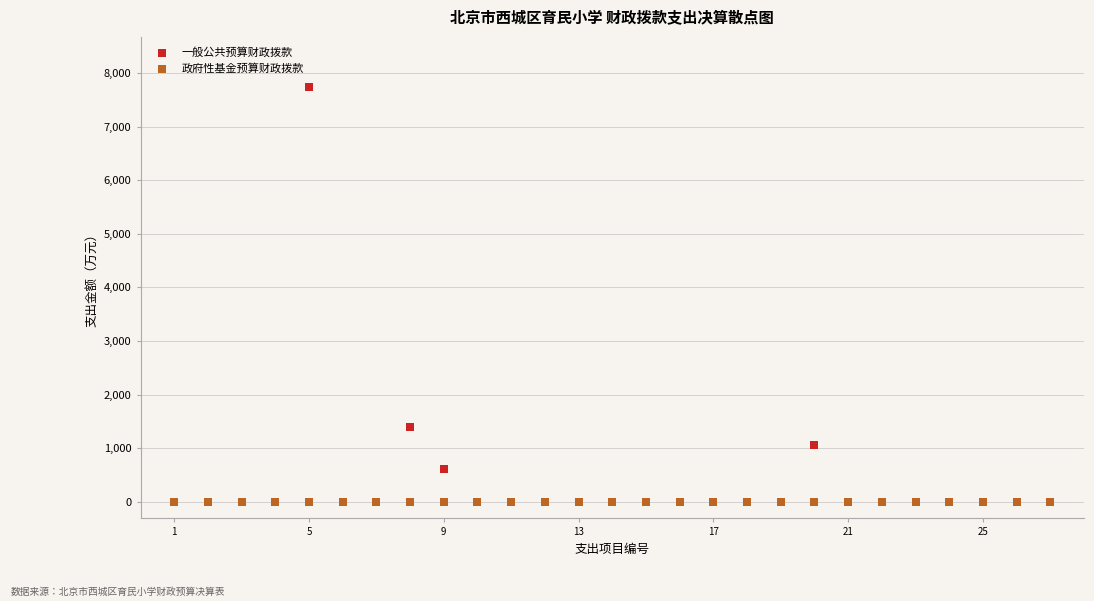

What are all the series names shown in the legend?

一般公共预算财政拨款, 政府性基金预算财政拨款